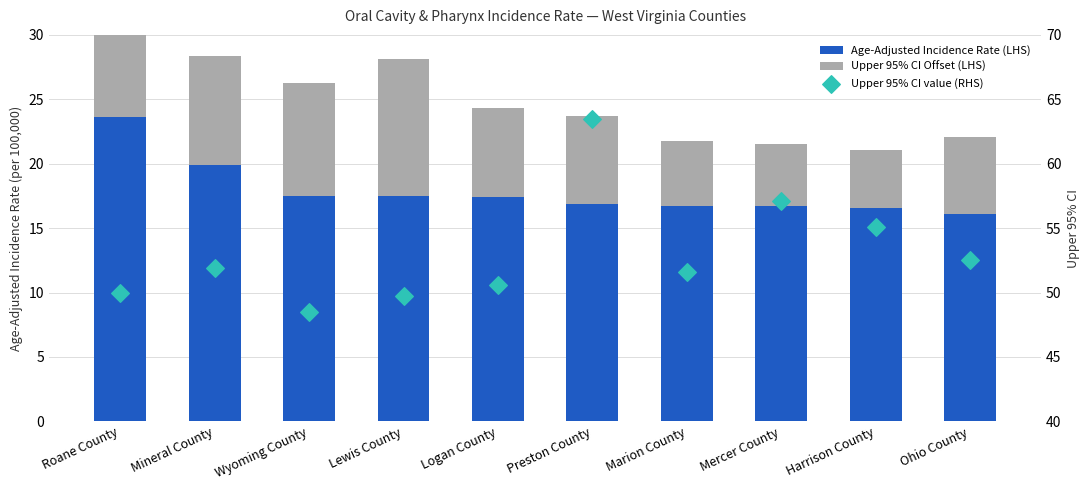

Which series contains the highest Y value?

Upper 95% CI value (RHS)